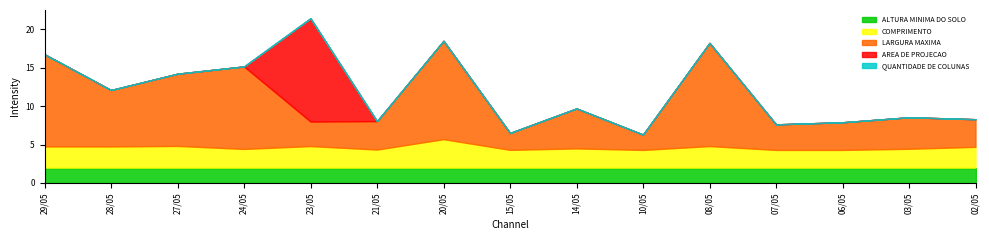

Rank the series at 06/05 from highest to lowest value.

LARGURA MAXIMA, COMPRIMENTO, ALTURA MINIMA DO SOLO, AREA DE PROJECAO, QUANTIDADE DE COLUNAS